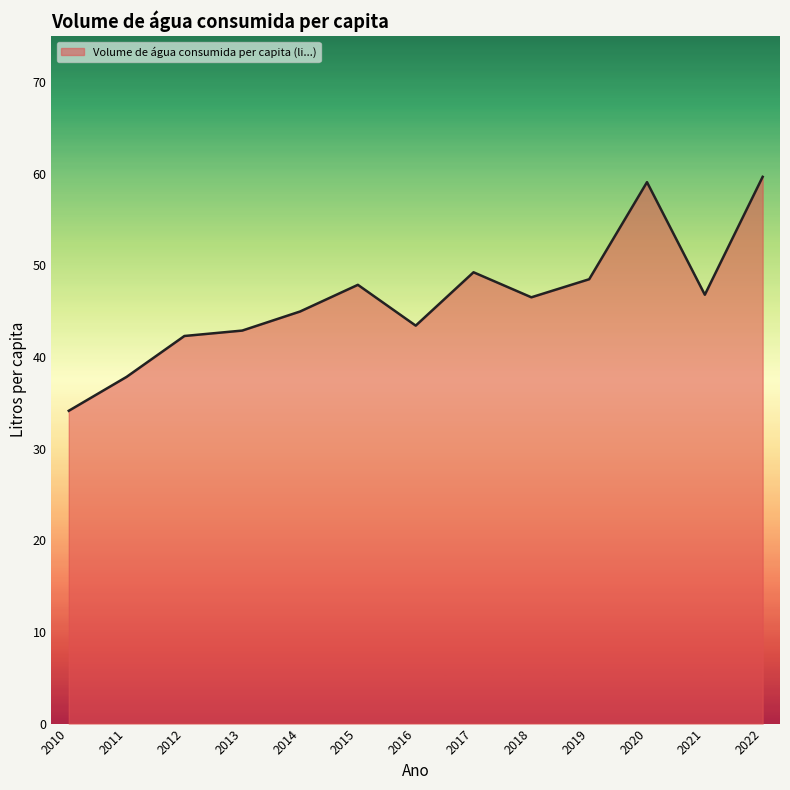

The value at 2014 is 45.0. True or false?

True